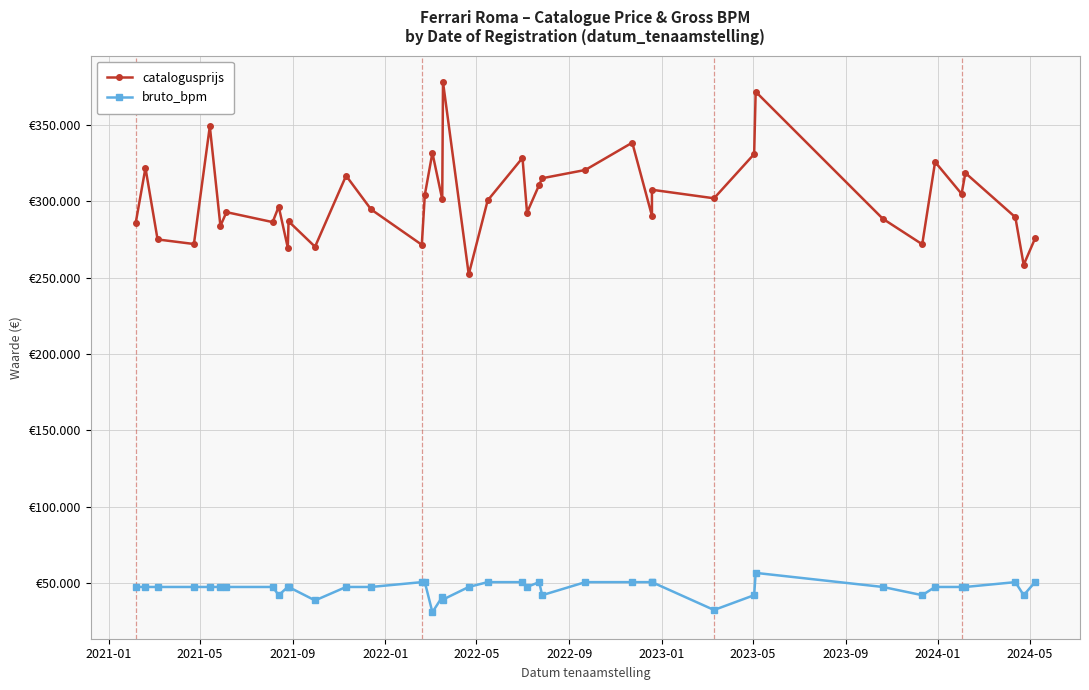

What is the value of the catalogusprijs point at the 38th from the left?

289484